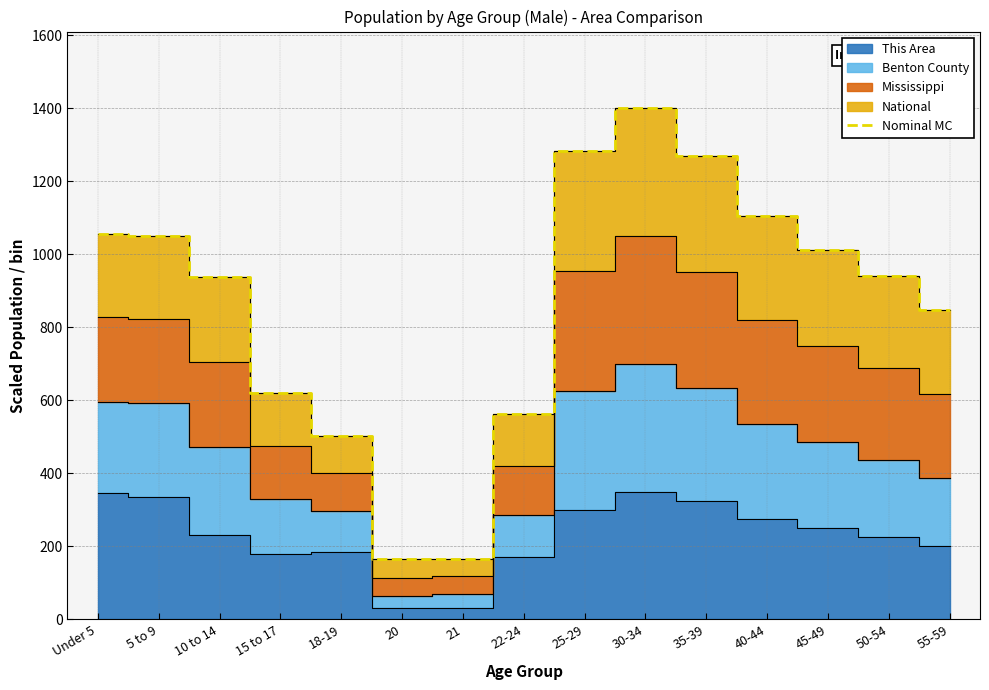

Reading right to left, what are all the values shown in this chart?

55-59=846.6	50-54=939.8	45-49=1011.0	40-44=1104.2	35-39=1268.7	30-34=1400.0	25-29=1281.8	22-24=561.3	21=166.1	20=164.6	18-19=502.1	15 to 17=621.2	10 to 14=936.4	5 to 9=1050.9	Under 5=1054.9